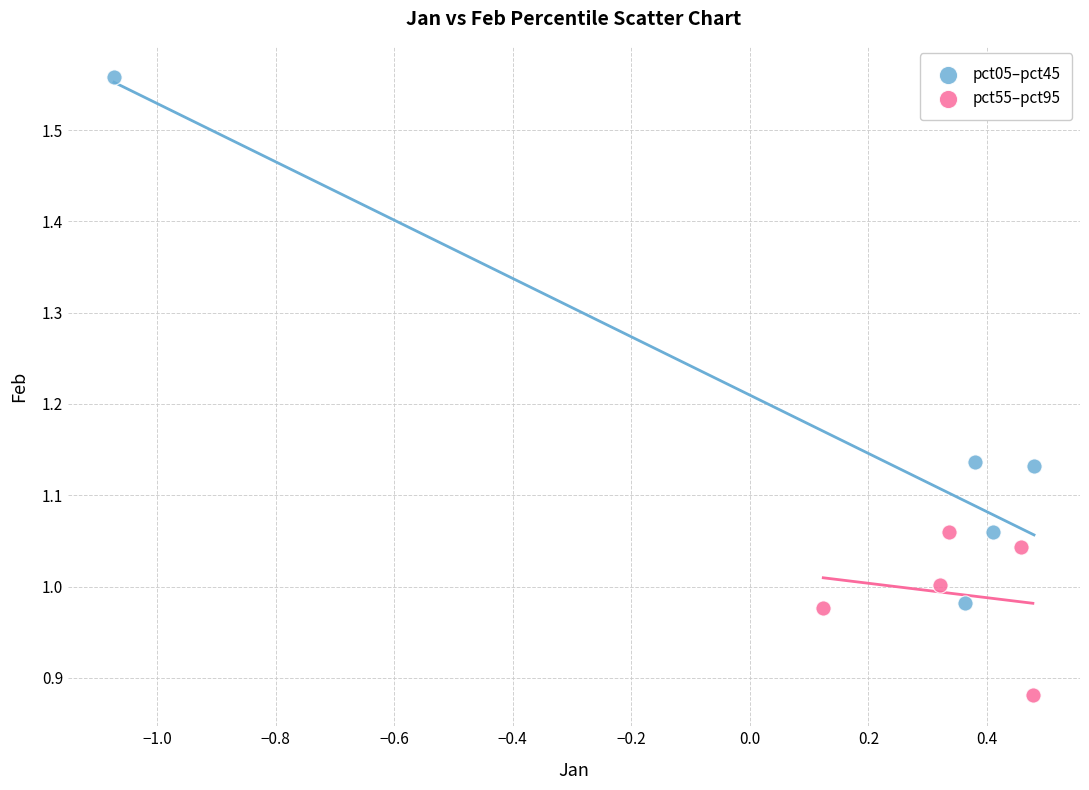

What are all the series names shown in the legend?

pct05–pct45, pct55–pct95